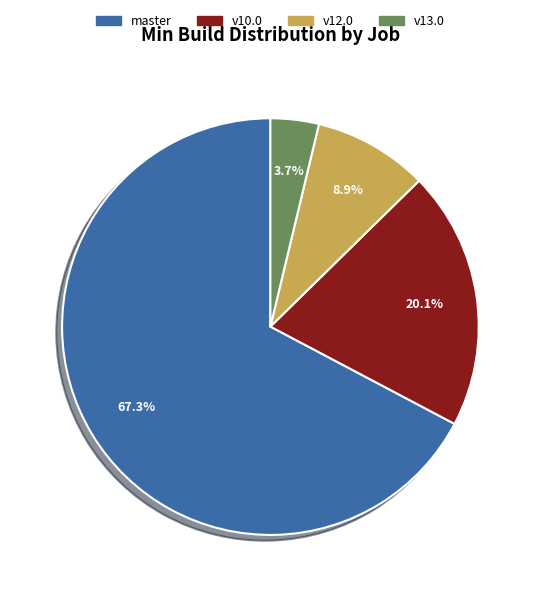

To the nearest percent, what is the difference between the largest and smallest slice percentages?

64%